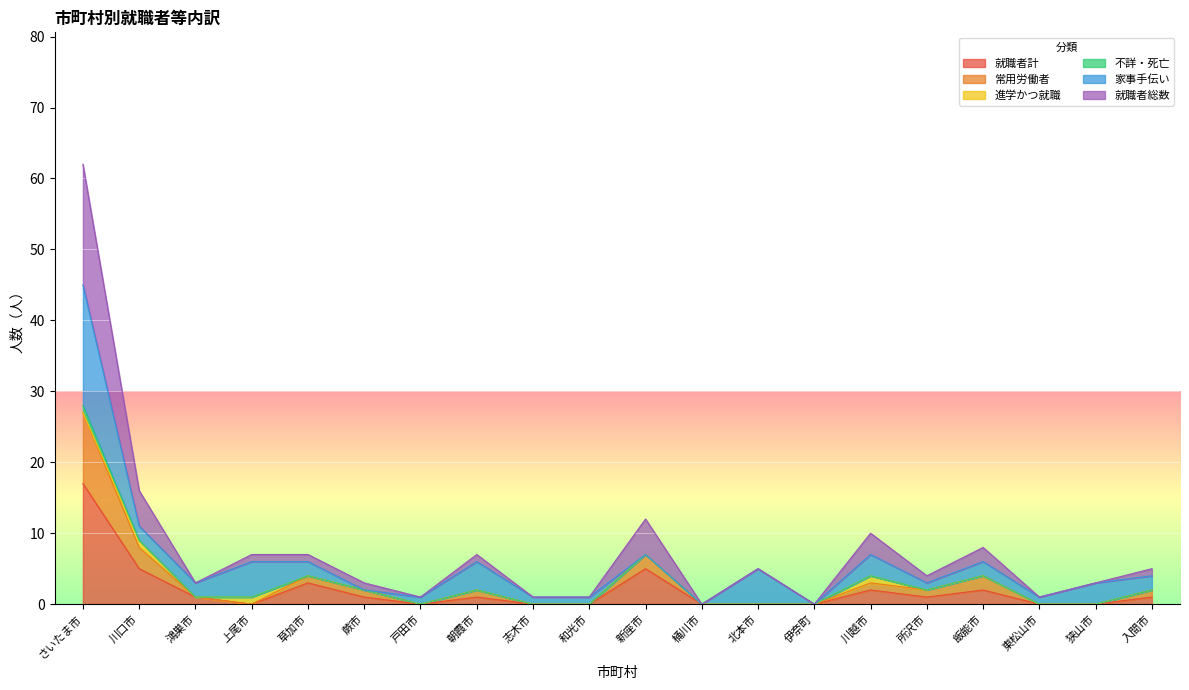

True or false: 就職者計 has a value of 2 at 川口市.

False